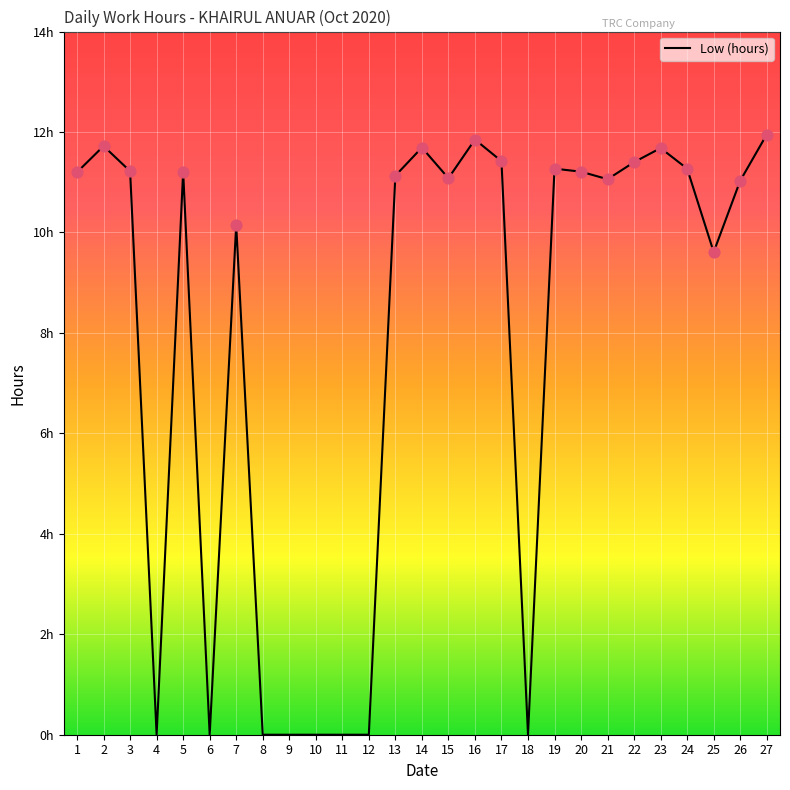

Which has a higher value, 10 or 14?

14